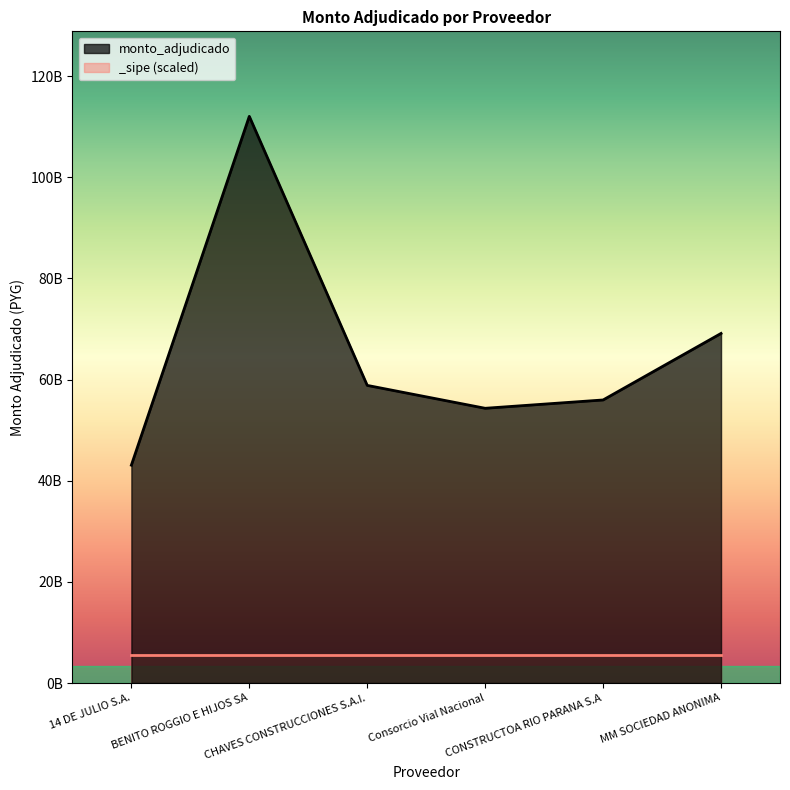

How many lines are shown in the chart?

1